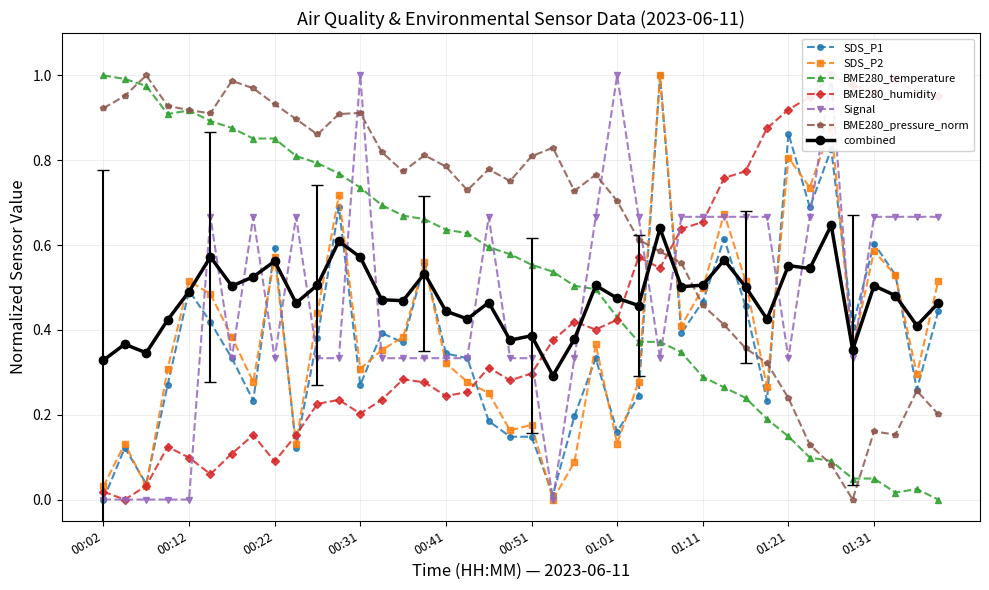

Does the chart have visible grid lines?

Yes